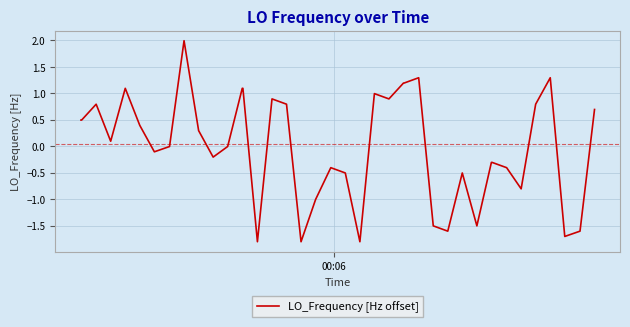

What is the greatest value displayed?

2.0